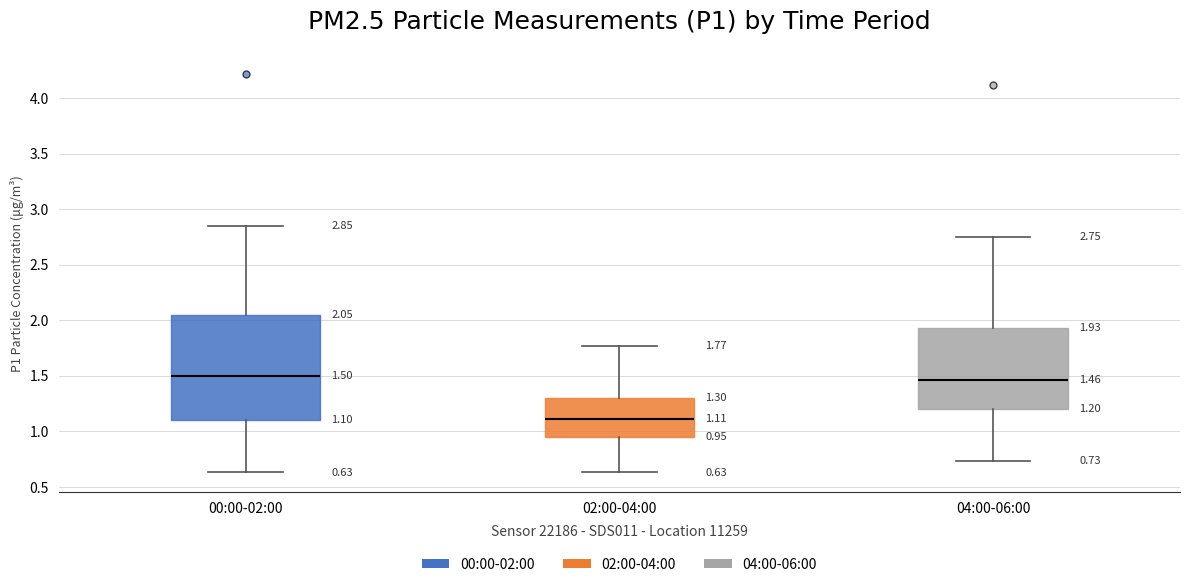

Which box's median line is the lowest?

02:00-04:00